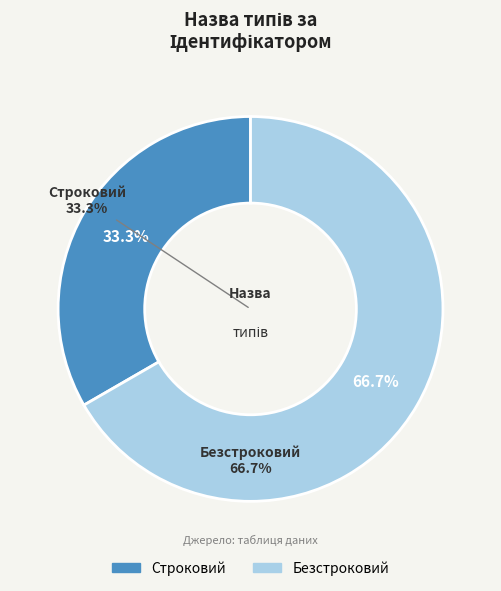

Does any single category account for the majority?

Yes